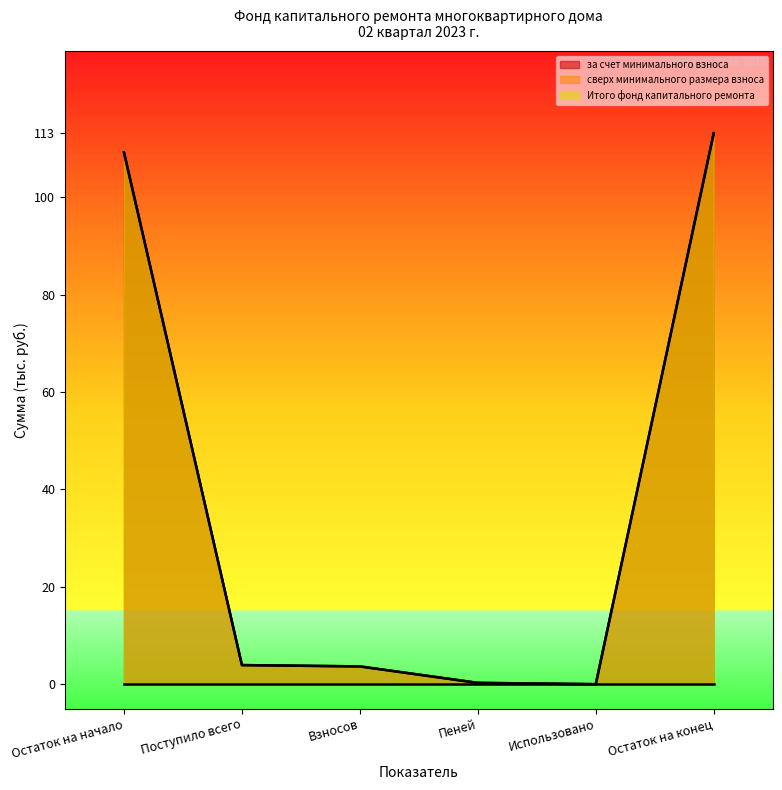

True or false: Итого фонд капитального ремонта has a value of 0.0 at Использовано.

True